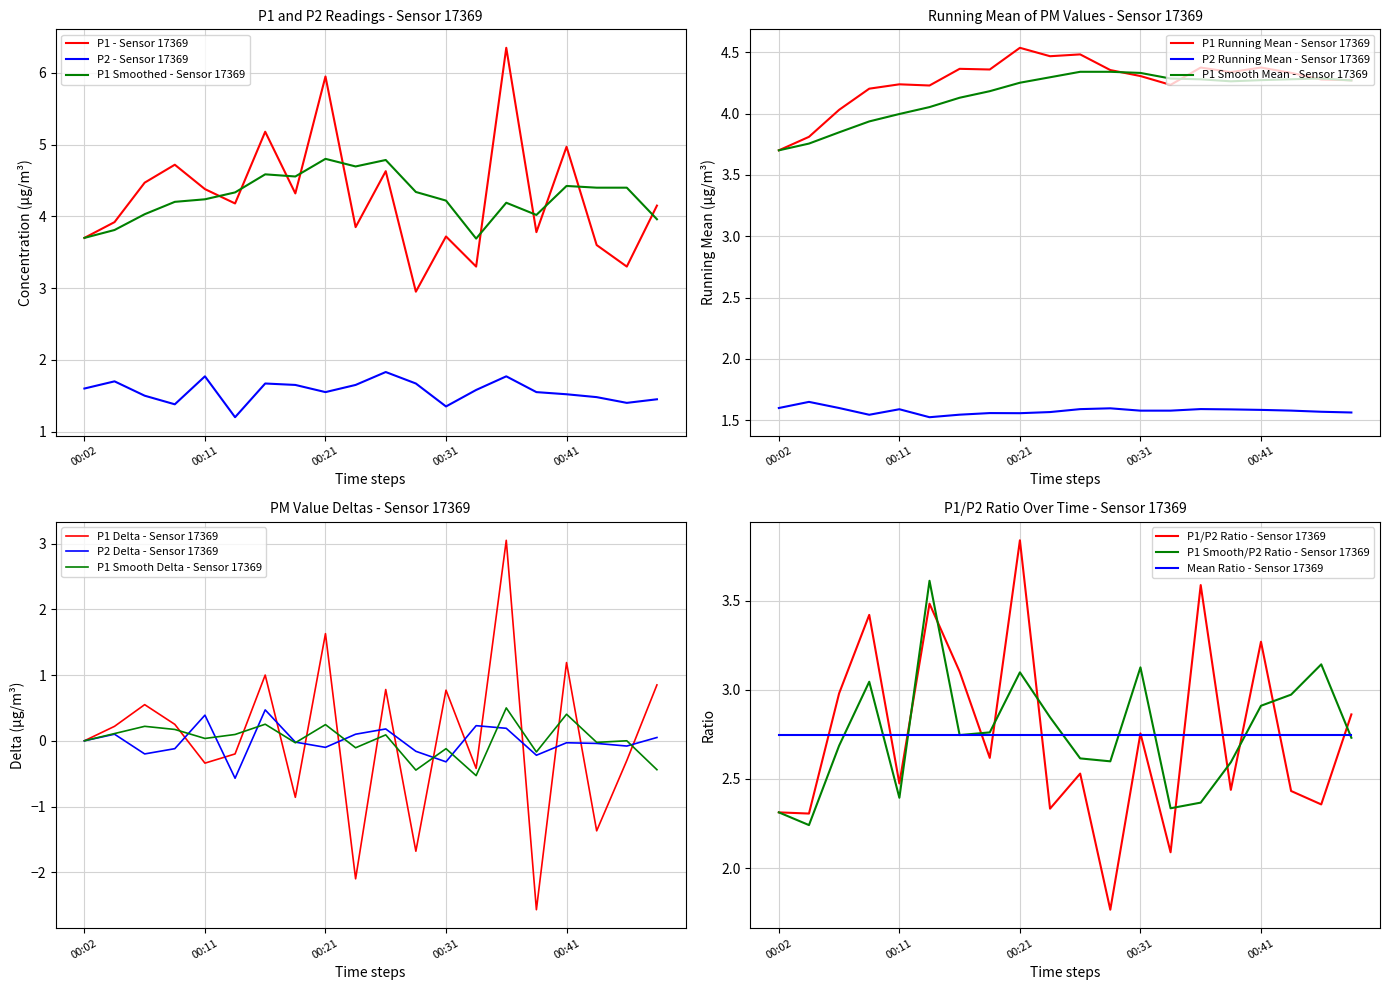

True or false: P2 and P1 cross at least once.

False